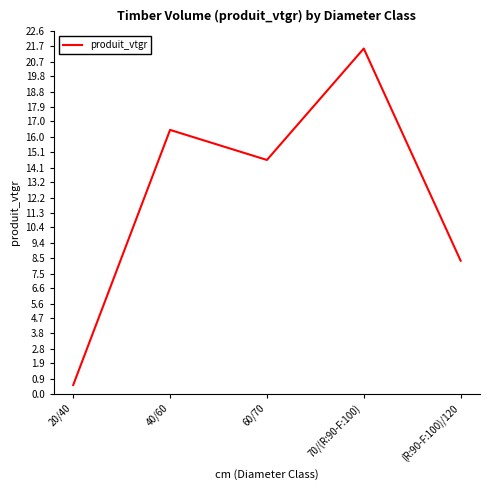

Reading right to left, what are all the values shown in this chart?

8.3	21.5	14.6	16.5	0.5